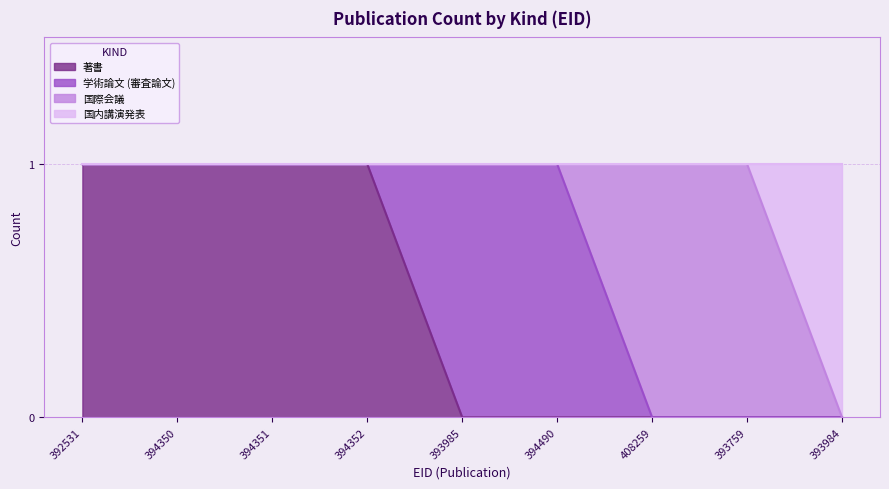

The value of 著書 at 393759 is 0. True or false?

True